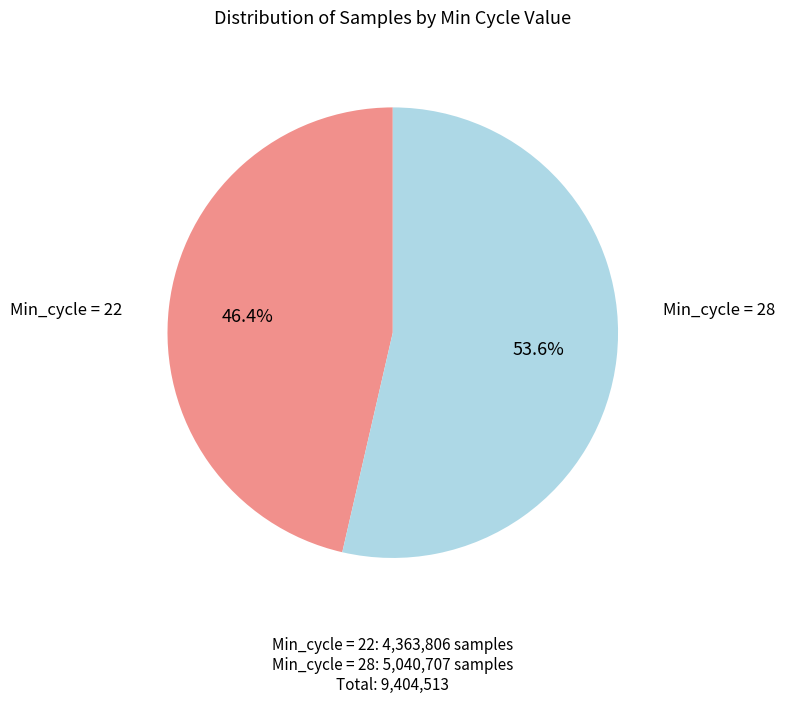

How many slices are in this pie chart?

2